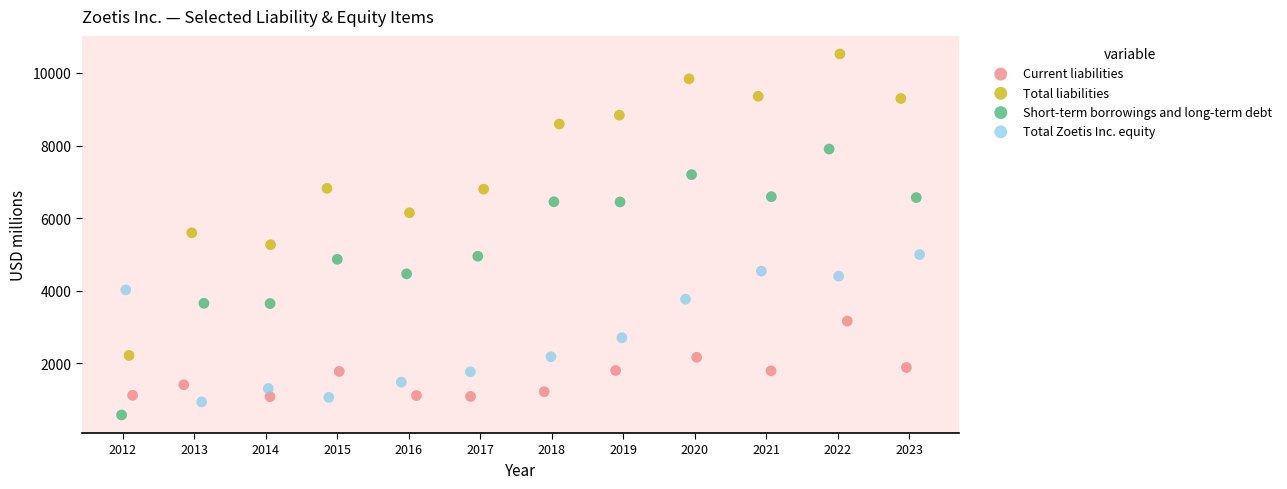

Which series reaches the maximum Y coordinate?

Total liabilities